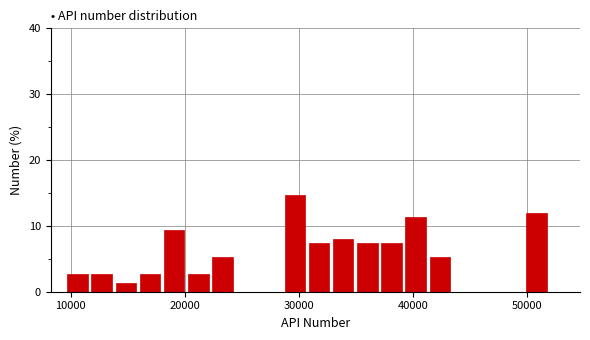

Around what value on the x-axis is the tallest bar? Give the approximate position of its centre, as read against the axis.

30000